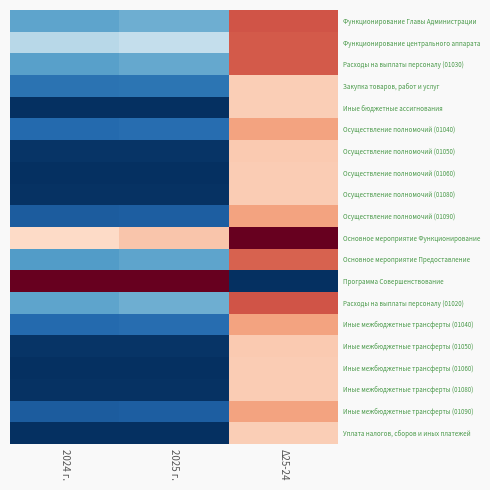

What is the greatest value displayed?

1.0